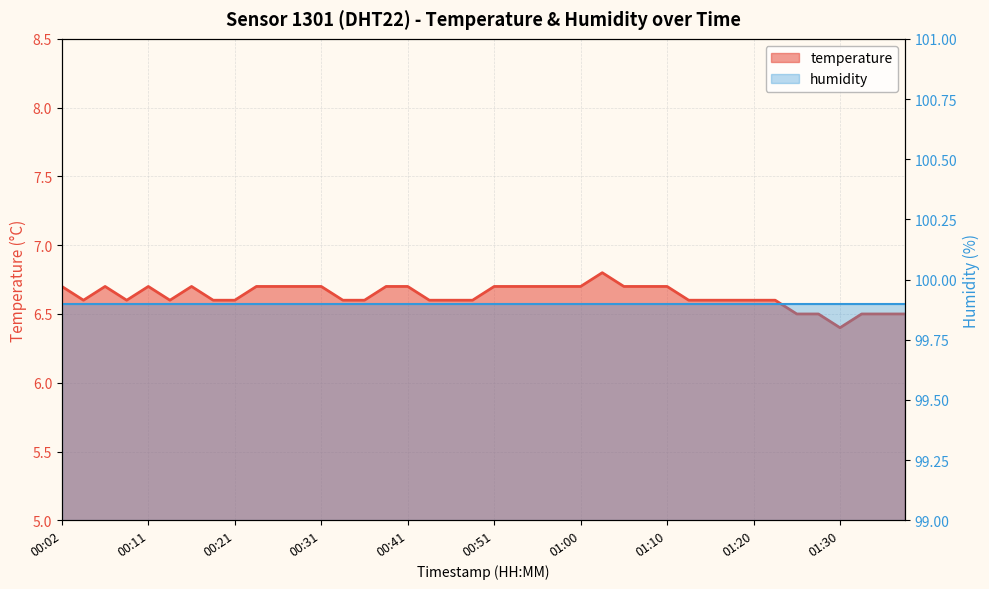

How many points are lower than both their immediate neighbors (excluding endpoints)?

4